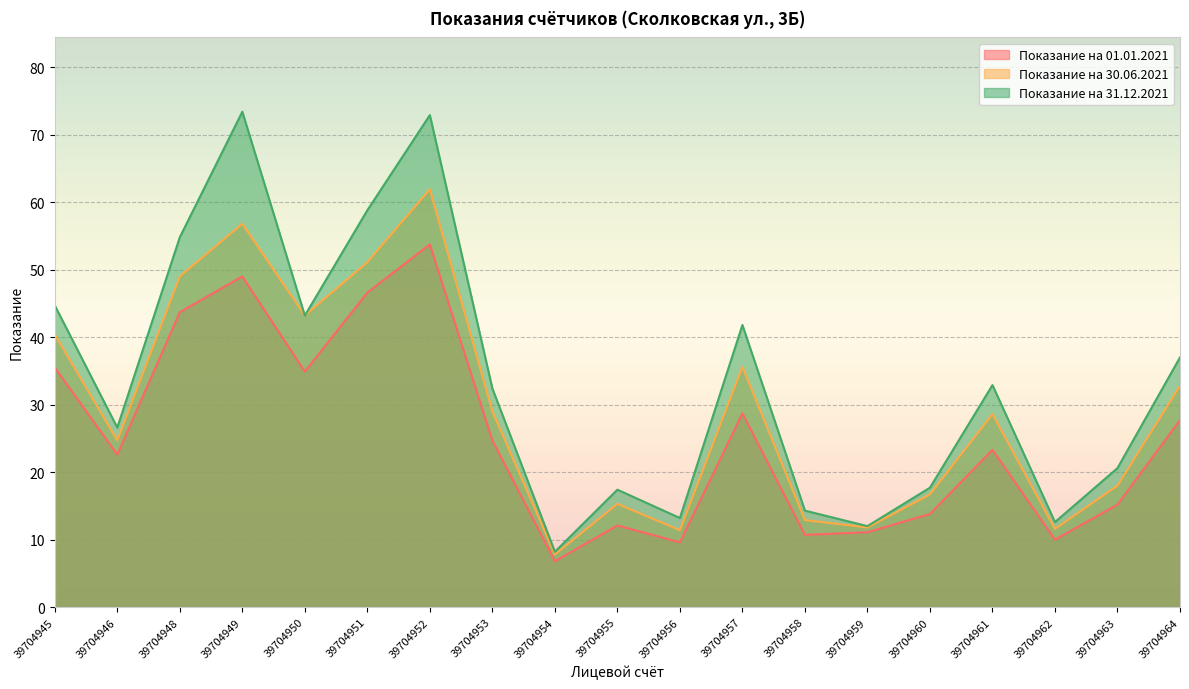

Reading left to right, what are all the values shown in this chart?

Показание на 01.01.2021: 39704945=35.5	39704946=22.6	39704948=43.7	39704949=49.0	39704950=34.9	39704951=46.6	39704952=53.7	39704953=24.7	39704954=6.8	39704955=12.1	39704956=9.6	39704957=28.7	39704958=10.7	39704959=11.1	39704960=13.8	39704961=23.3	39704962=10.0	39704963=15.2	39704964=27.7
Показание на 30.06.2021: 39704945=40.4	39704946=24.7	39704948=49.0	39704949=56.8	39704950=43.2	39704951=51.1	39704952=61.9	39704953=29.0	39704954=7.8	39704955=15.3	39704956=11.4	39704957=35.6	39704958=12.9	39704959=11.8	39704960=16.7	39704961=28.6	39704962=11.6	39704963=18.0	39704964=32.8
Показание на 31.12.2021: 39704945=44.7	39704946=26.6	39704948=54.8	39704949=73.4	39704950=43.2	39704951=58.8	39704952=72.9	39704953=32.4	39704954=8.2	39704955=17.4	39704956=13.2	39704957=41.8	39704958=14.3	39704959=12.0	39704960=17.7	39704961=32.9	39704962=12.6	39704963=20.6	39704964=37.0